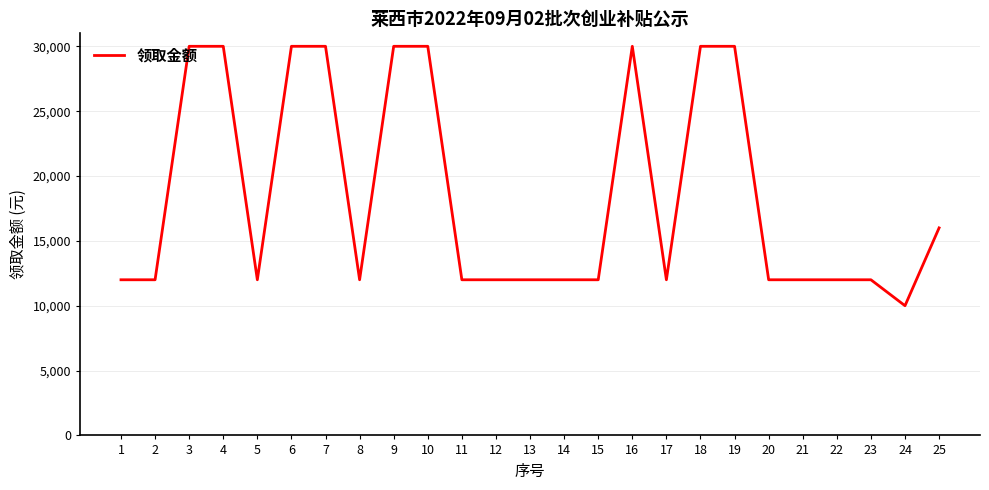

Does the chart have visible grid lines?

Yes